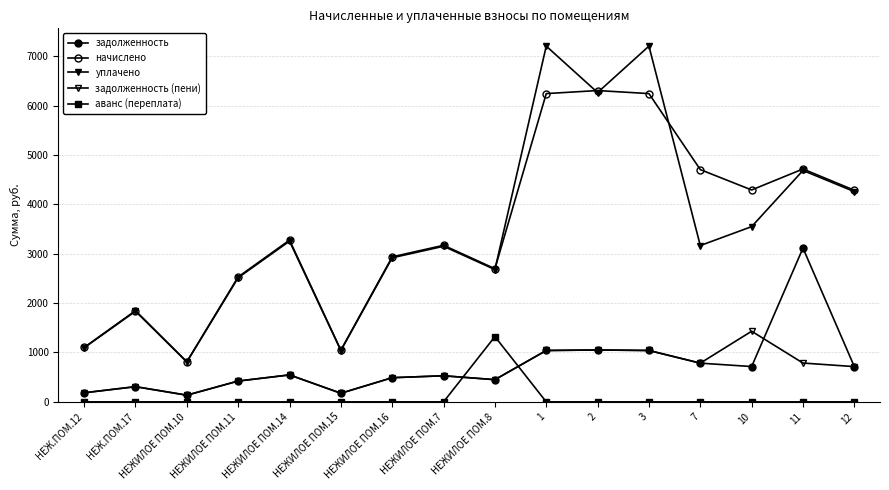

What is the approximate value of задолженность (пени) at НЕЖИЛОЕ ПОМ.14?

545.8